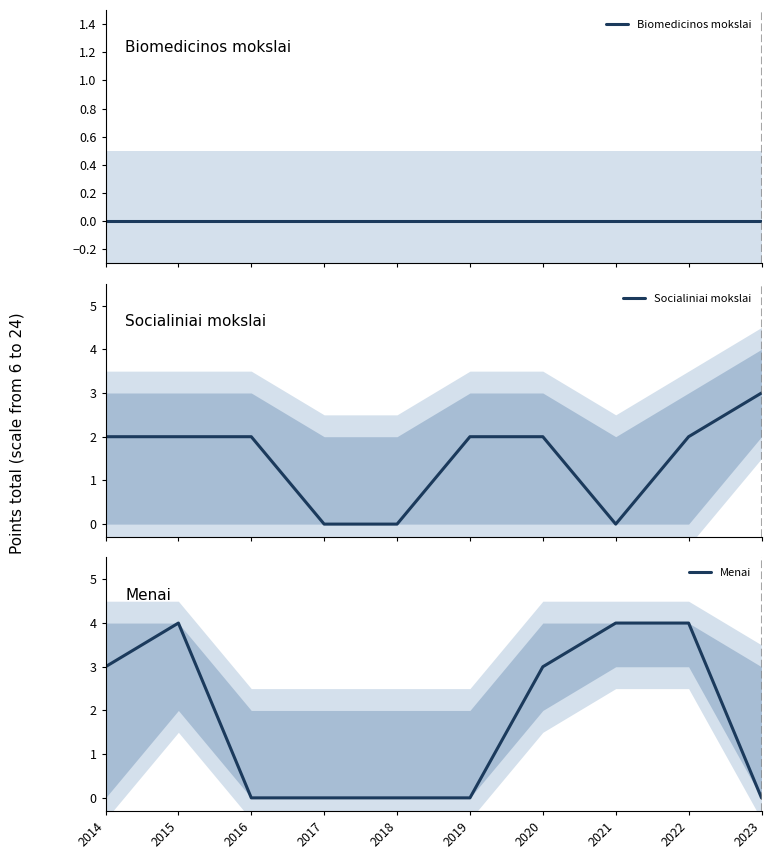

Reading right to left, list all the values displayed in this chart.

Biomedicinos mokslai: 2023=0	2022=0	2021=0	2020=0	2019=0	2018=0	2017=0	2016=0	2015=0	2014=0
Socialiniai mokslai: 2023=3	2022=2	2021=0	2020=2	2019=2	2018=0	2017=0	2016=2	2015=2	2014=2
Menai: 2023=0	2022=4	2021=4	2020=3	2019=0	2018=0	2017=0	2016=0	2015=4	2014=3